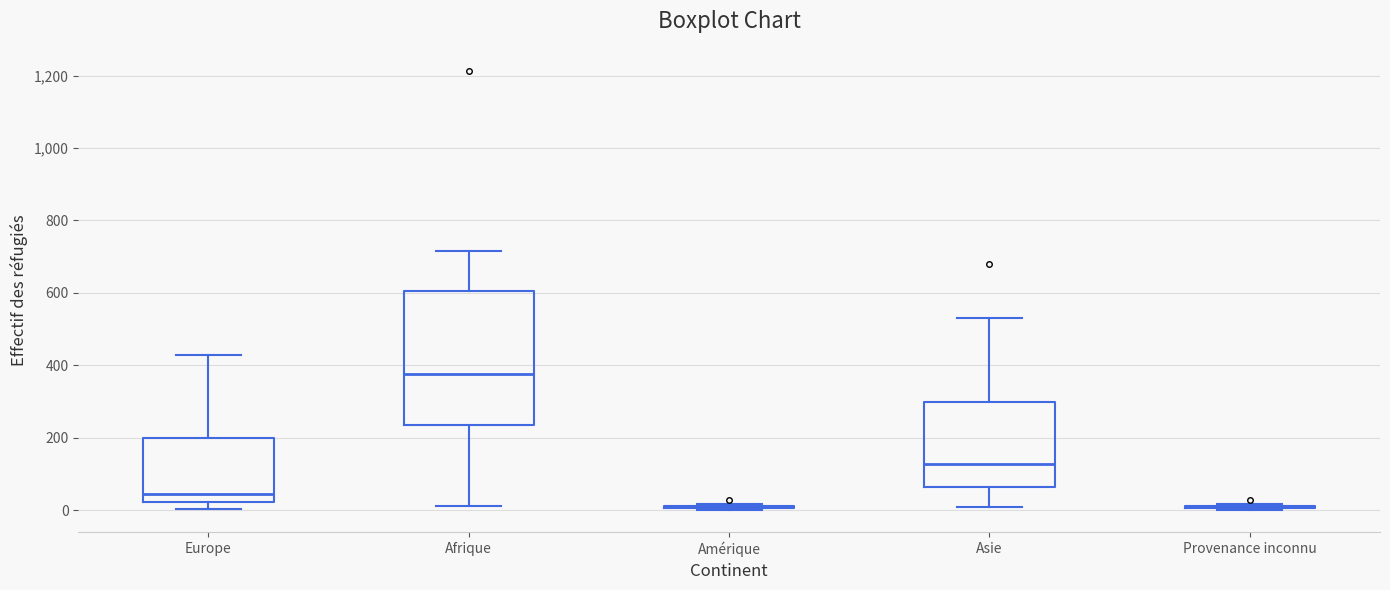

Which box is the tallest, from its lower edge to its upper edge?

Afrique